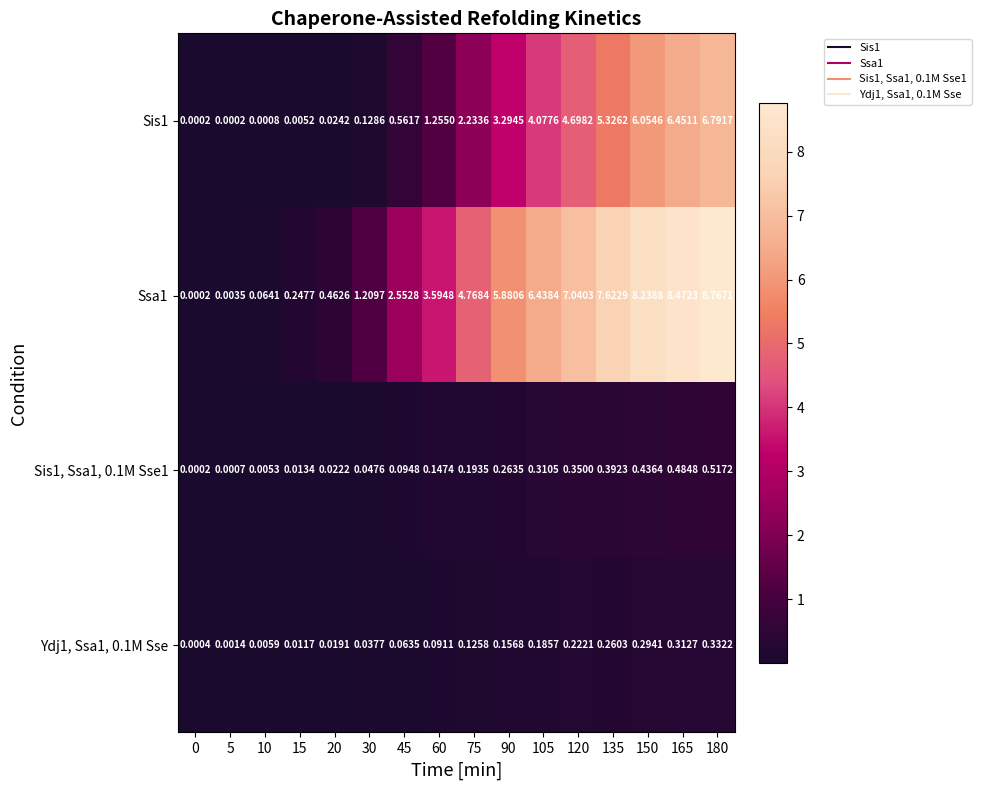

At 45, list the series in order from largest to smallest.

Ssa1, Sis1, Sis1, Ssa1, 0.1M Sse1, Ydj1, Ssa1, 0.1M Sse